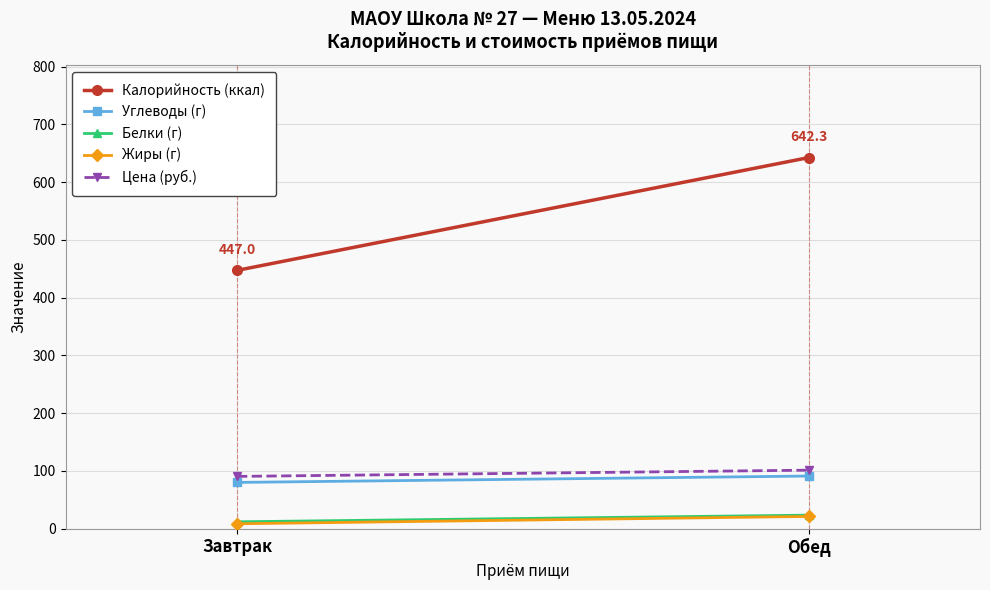

Reading right to left, what are all the values shown in this chart?

Калорийность (ккал): 642.3	447.0
Углеводы (г): 90.9	79.9
Белки (г): 23.2	11.7
Жиры (г): 21.0	8.3
Цена (руб.): 101.1	90.3